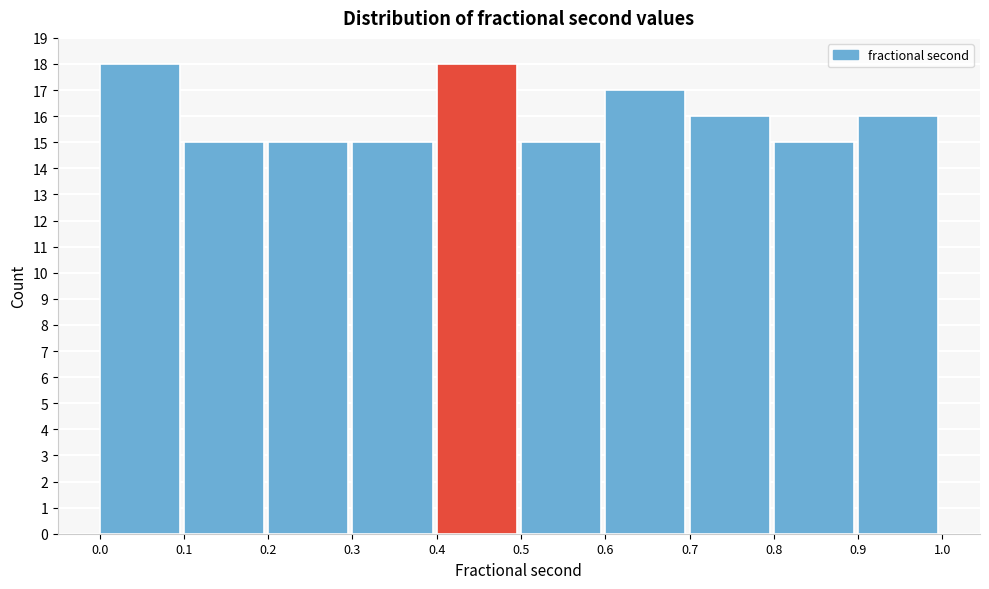

How tall is the bar that spans 0.4 to 0.5 on the x-axis? The values are not printed on the chart, so give them approximately, as read against the axis.

18